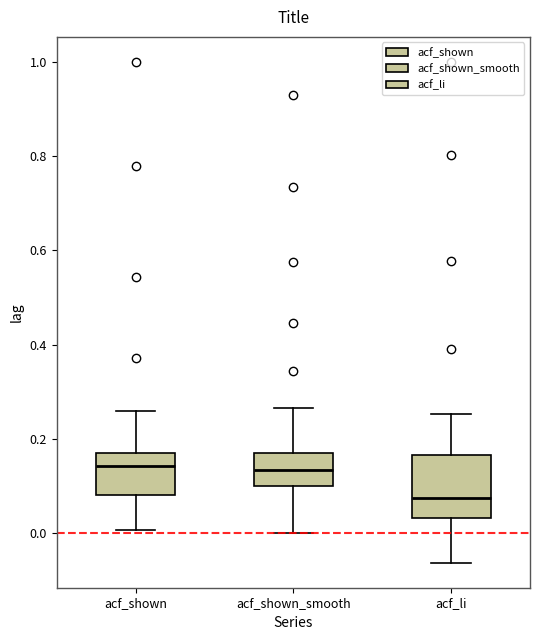

Comparing the boxes themselves (not the whiskers), which one is the tallest?

acf_li